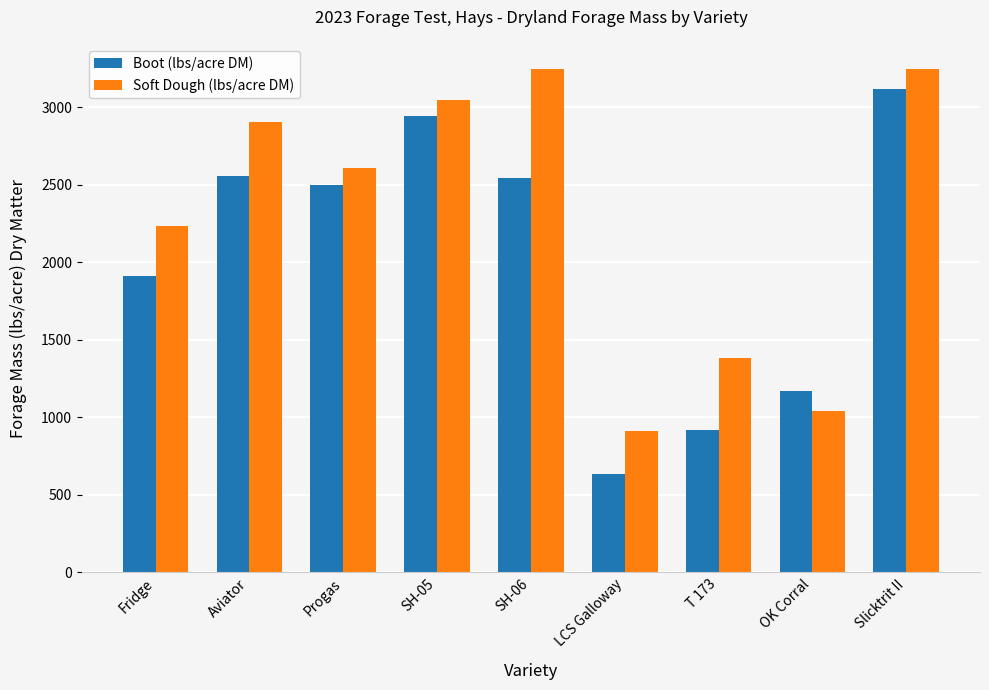

Where is Boot (lbs/acre DM) nearest to the value 1877?

Fridge